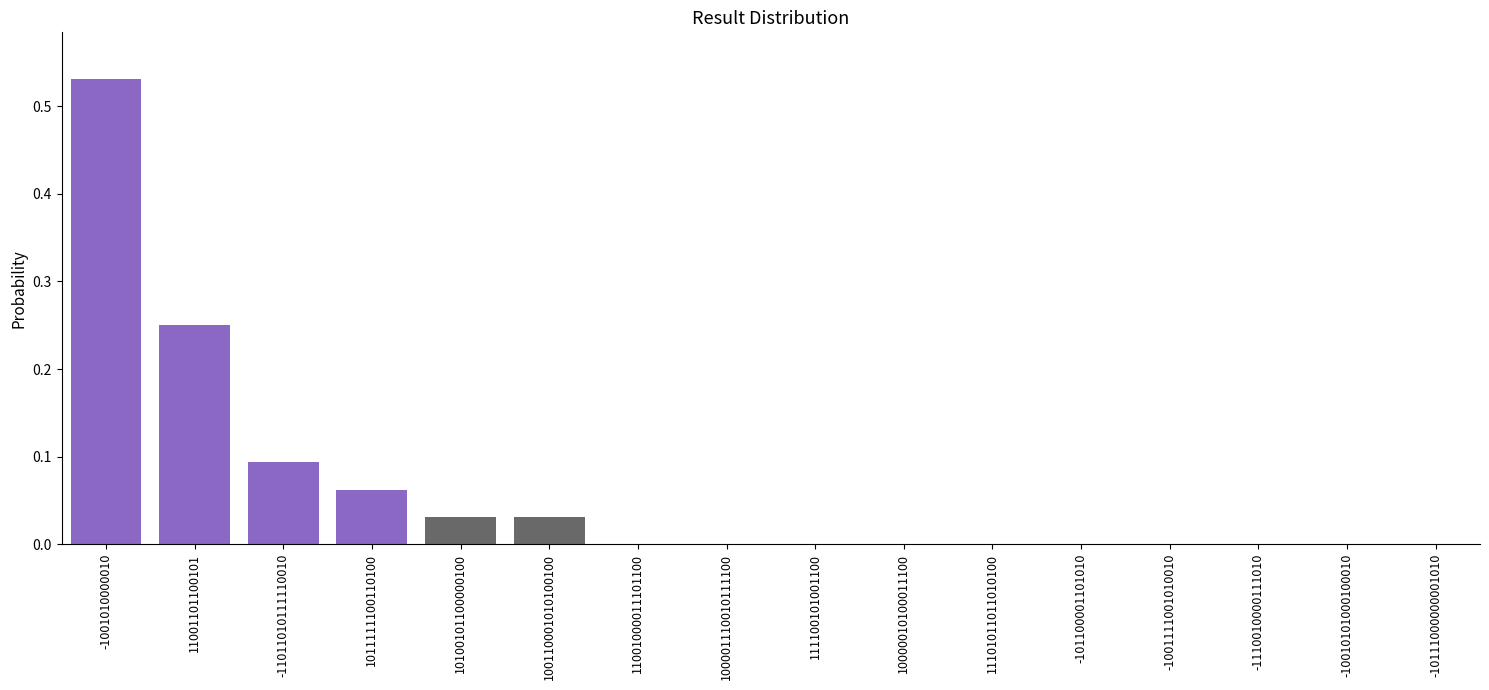

At which category does the chart reach its peak across all series?

-1001010000010